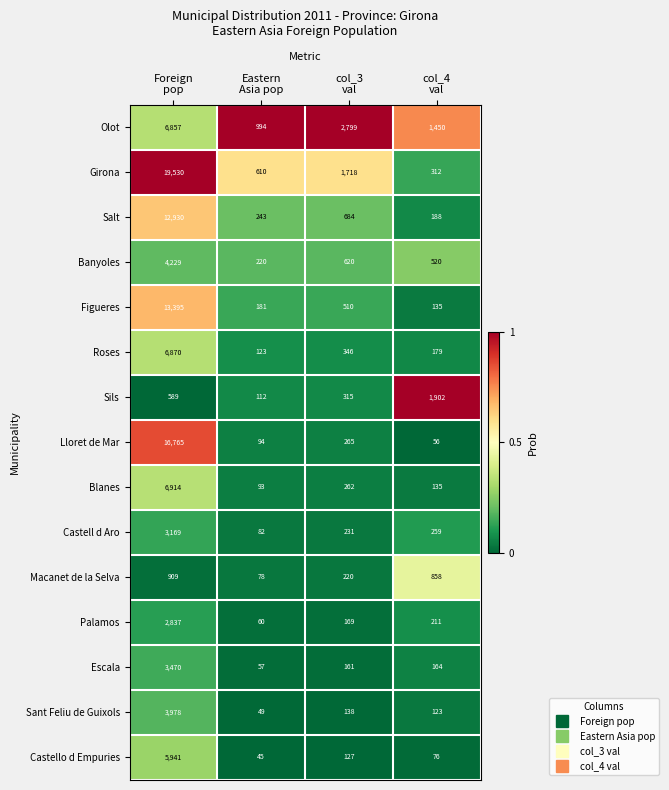

Which series has the largest range (max minus min)?

Girona